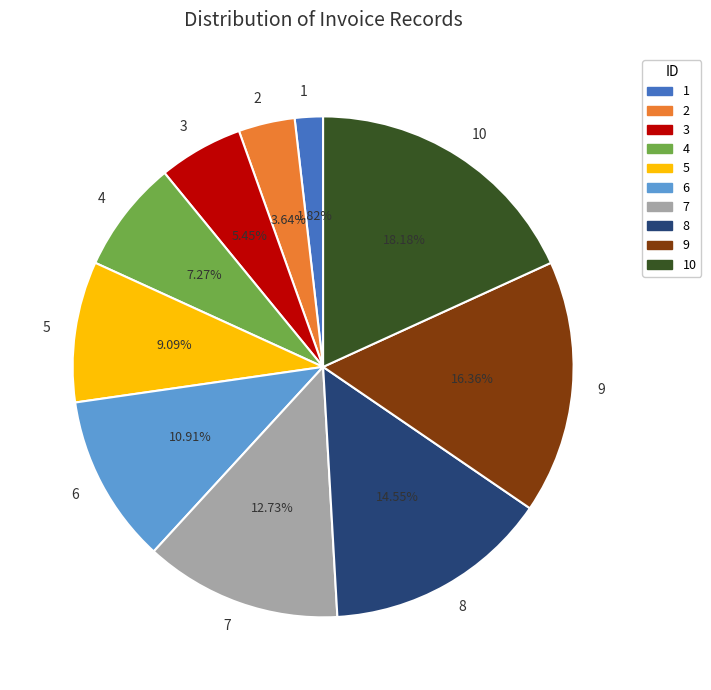

What is the ratio of the value at 9 to the value at 5?

1.8